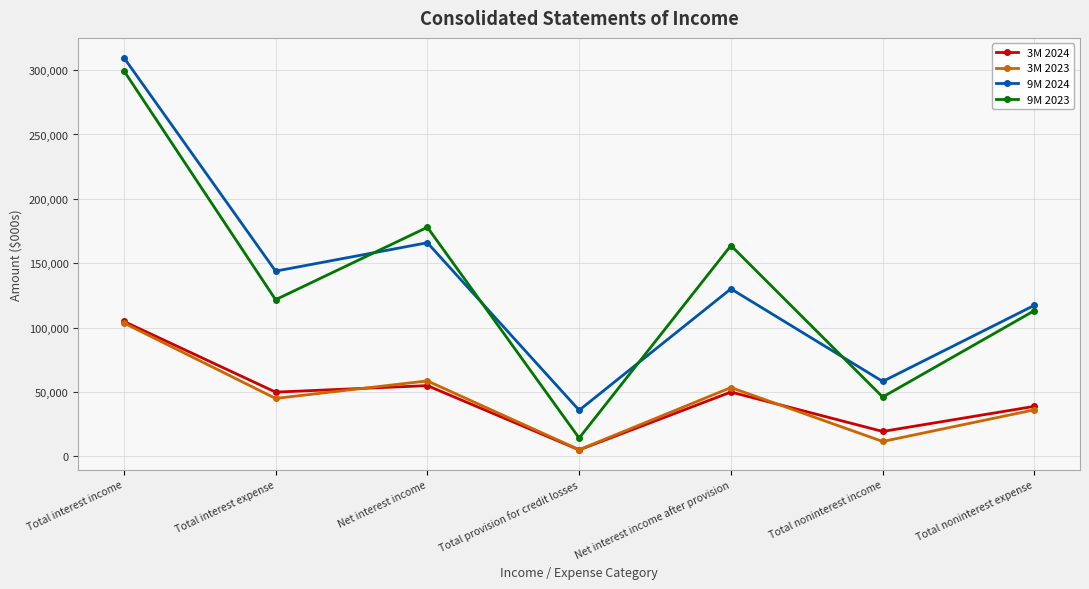

What is the spread (max minus min) of values at Net interest income?

122990